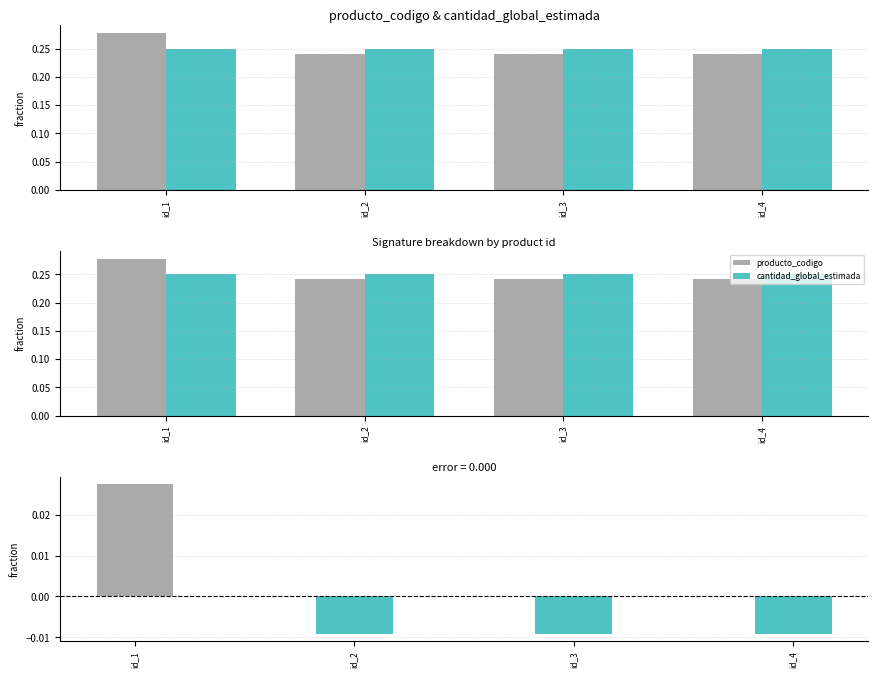

Reading right to left, list all the values displayed in this chart.

producto_codigo: id_4=0.2	id_3=0.2	id_2=0.2	id_1=0.3
cantidad_global_estimada: id_4=0.2	id_3=0.2	id_2=0.2	id_1=0.2
difference: id_4=-0.0	id_3=-0.0	id_2=-0.0	id_1=0.0